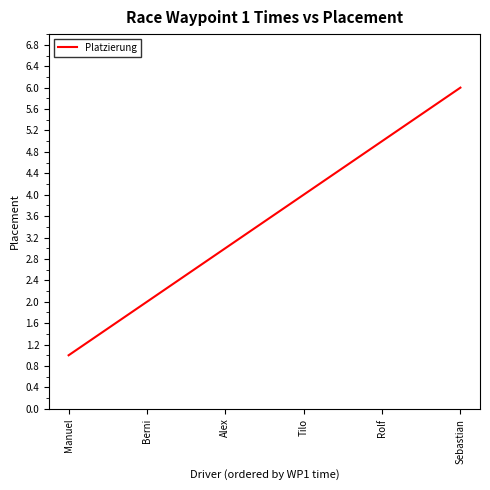

How many lines are shown in the chart?

1